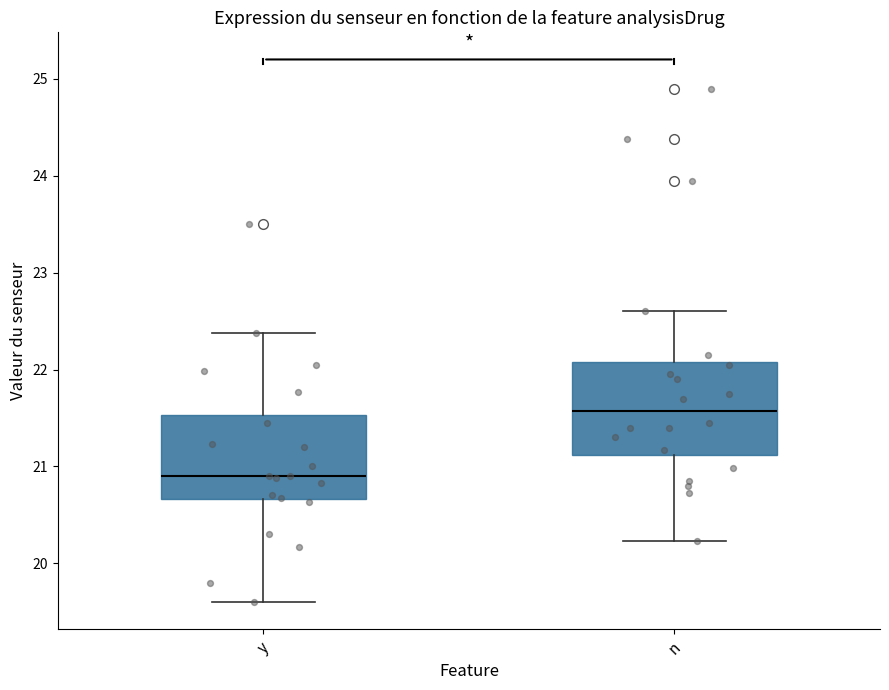

Which box's median line is the highest?

n